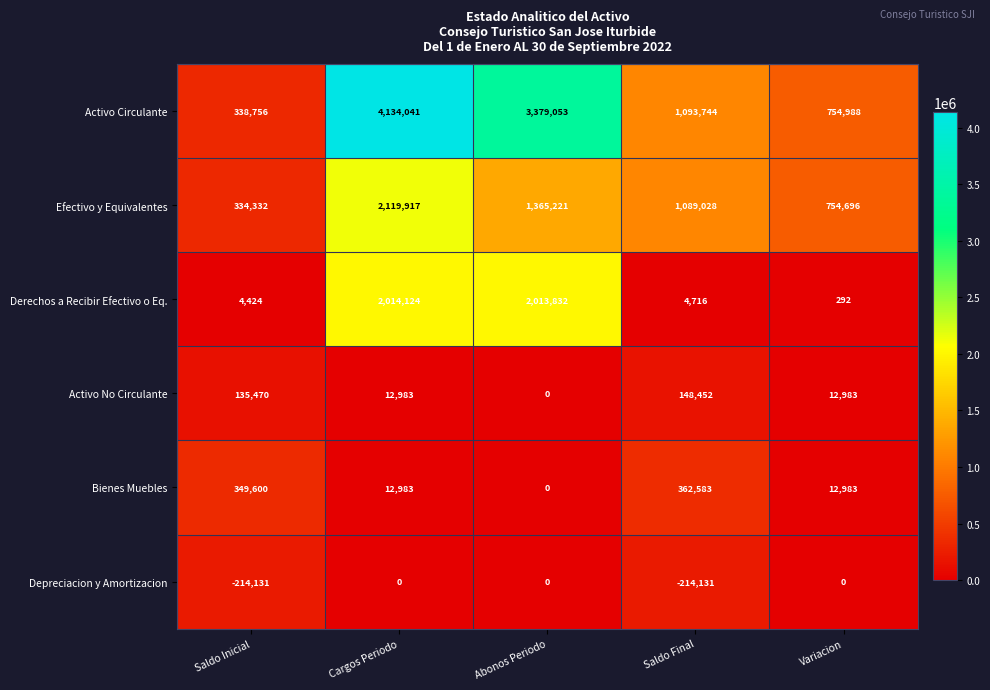

Which series has the largest total across all categories?

Activo Circulante